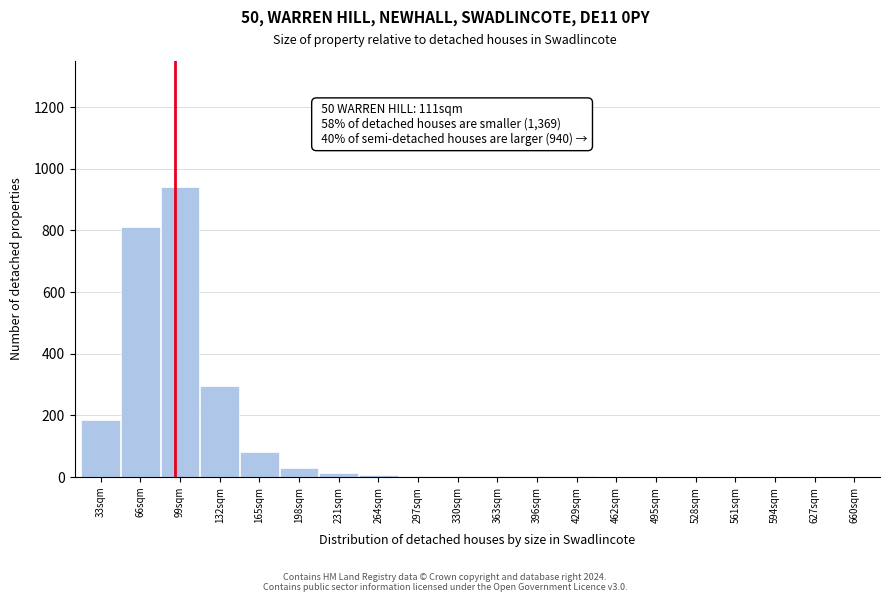

What is the sum of all values?

2380